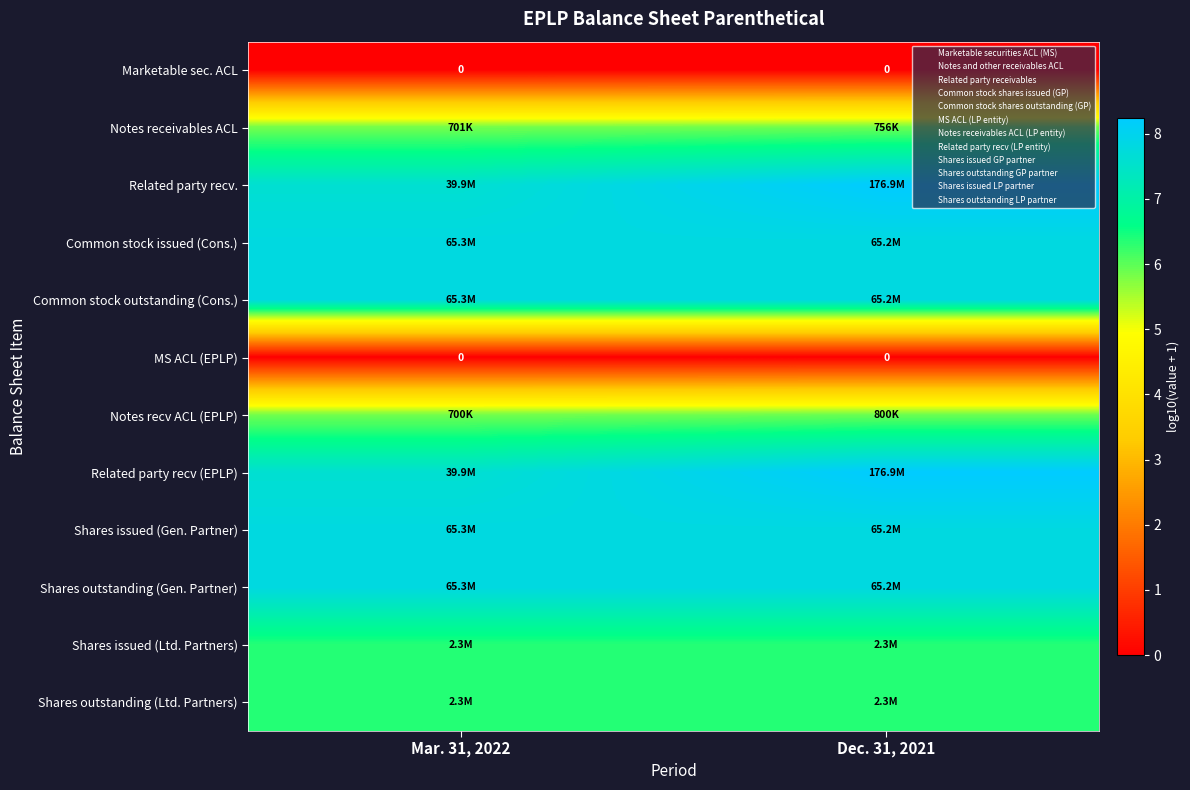

What is the highest value of the Notes recv ACL (EPLP) series?

5.9